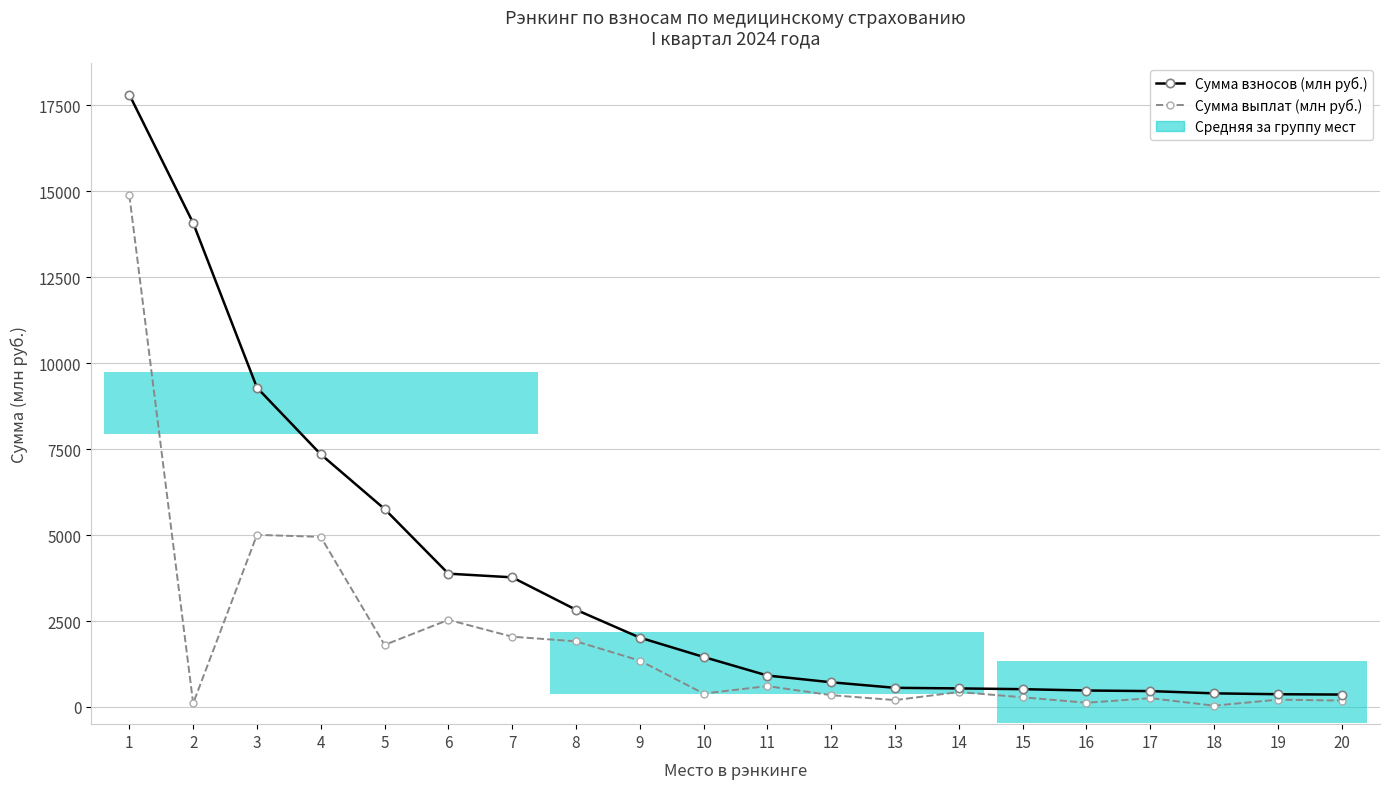

True or false: Сумма взносов (млн руб.) and Сумма выплат (млн руб.) cross at least once.

False